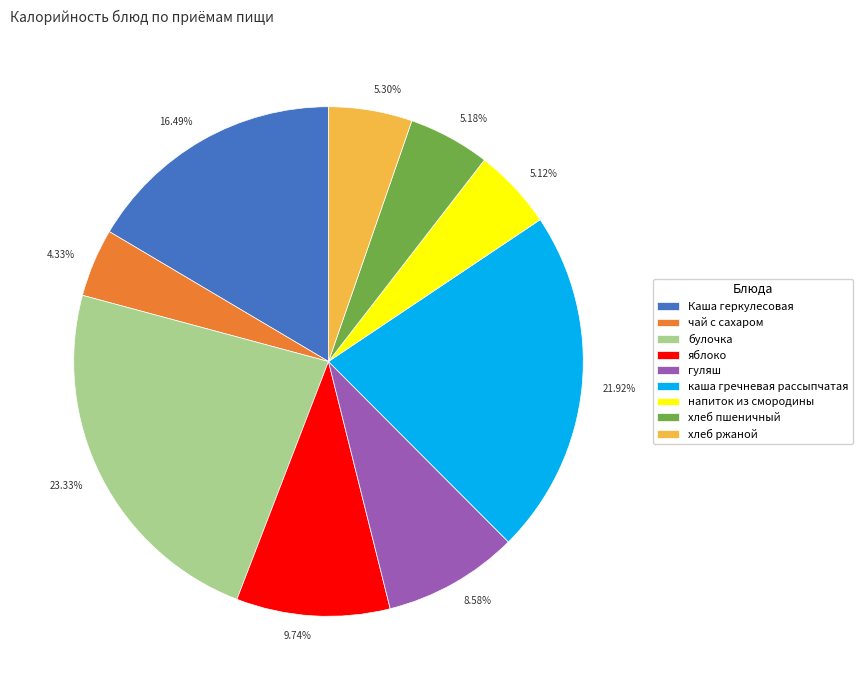

How much of the chart is everything except яблоко?

90.3%